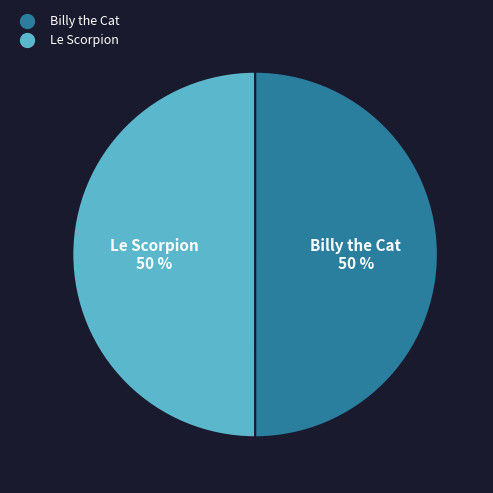

Is it true that Le Scorpion is 59% of the pie?

False